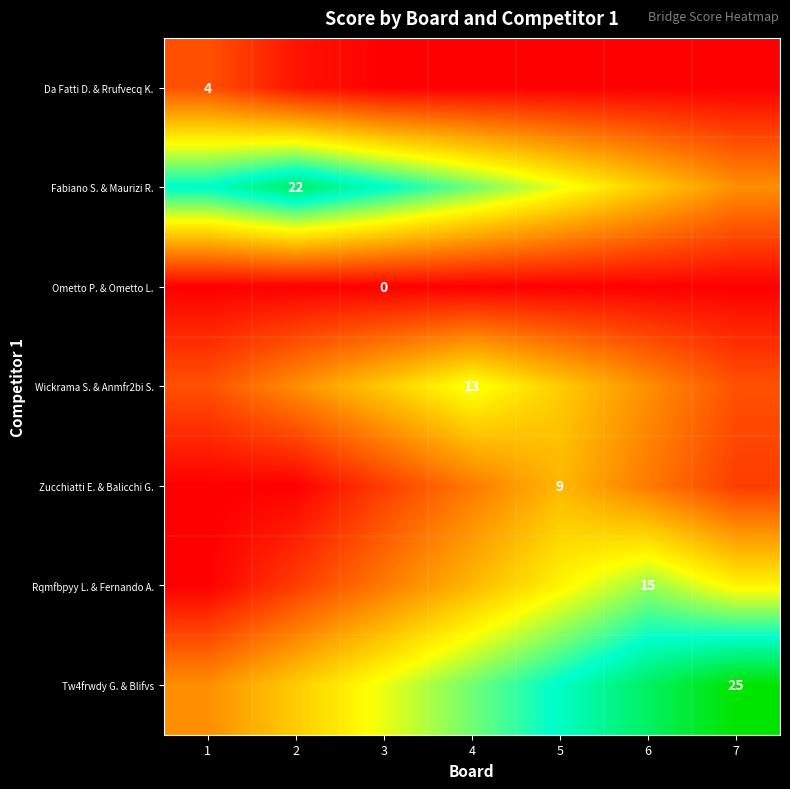

The value of Fabiano S. & Maurizi R. at 2 is 10. True or false?

False